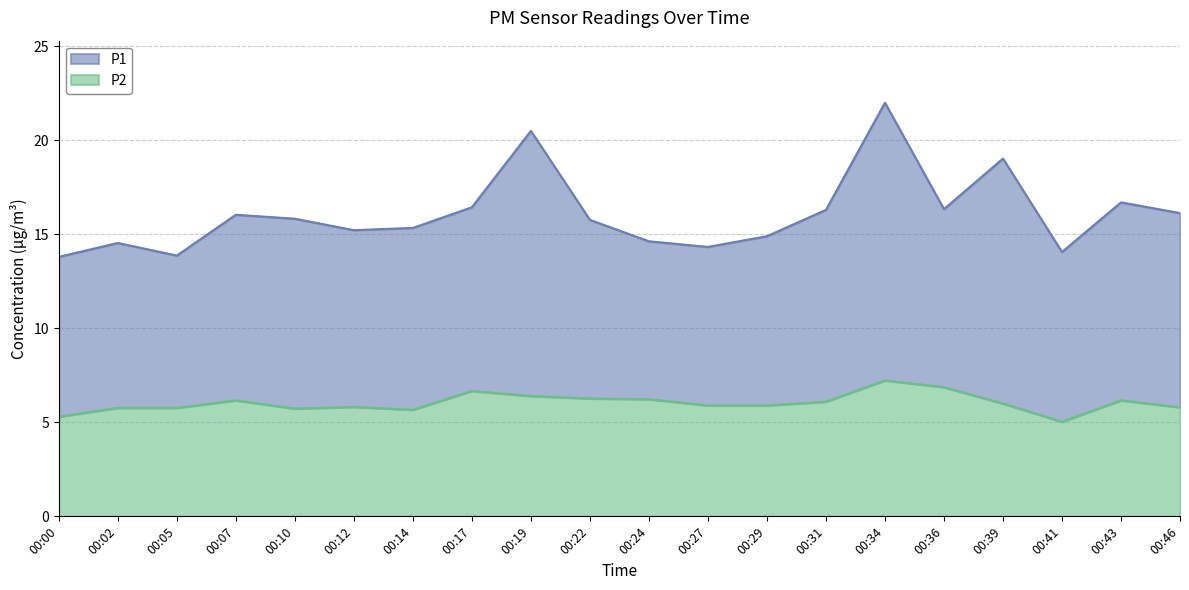

At which label does P2 first exceed 6?

00:07